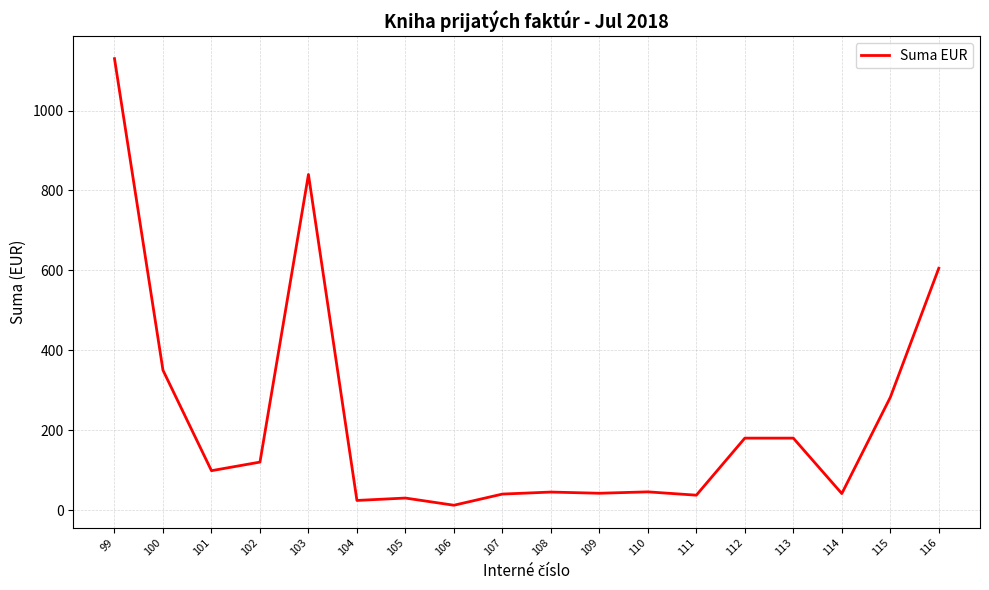

At which category does the data reach its first local peak?

103